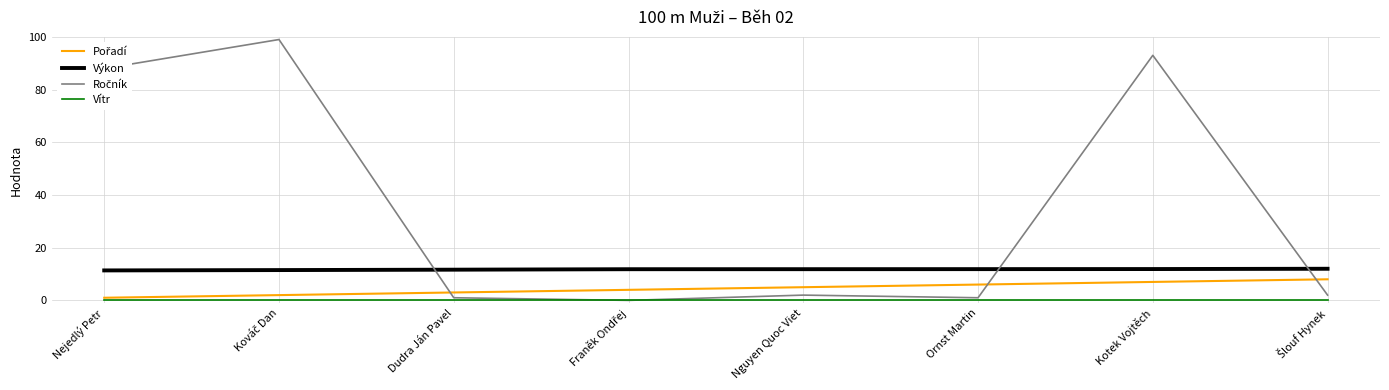

True or false: Výkon and Vítr cross at least once.

False